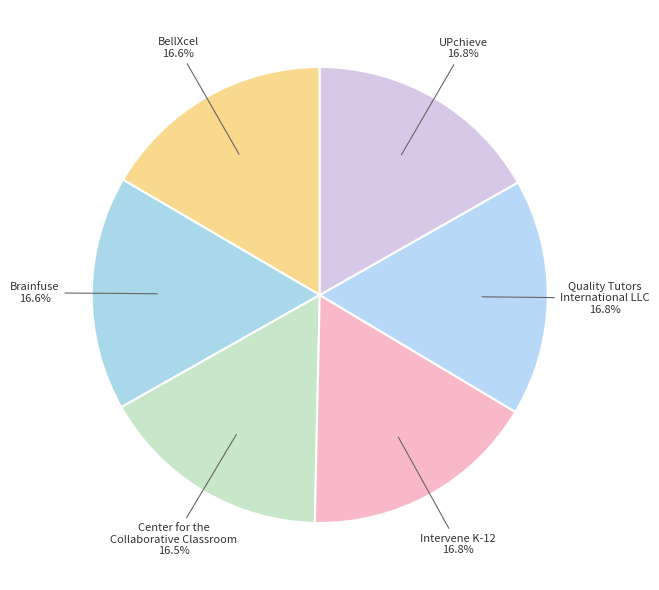

Which slice is the largest?

Quality Tutors
International LLC